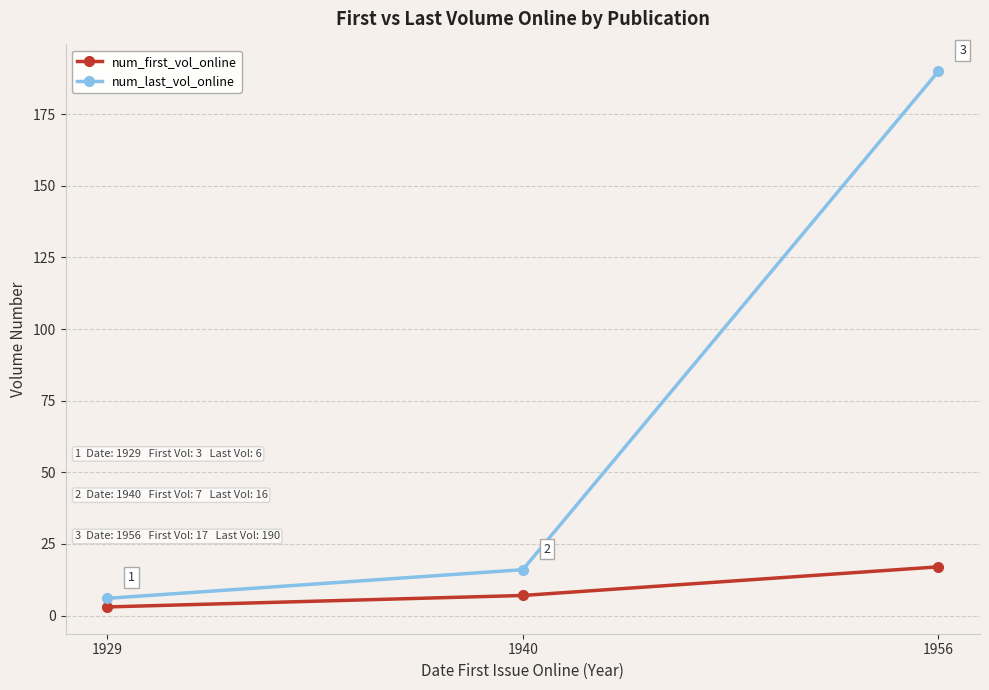

What are all the series names shown in the legend?

num_first_vol_online, num_last_vol_online